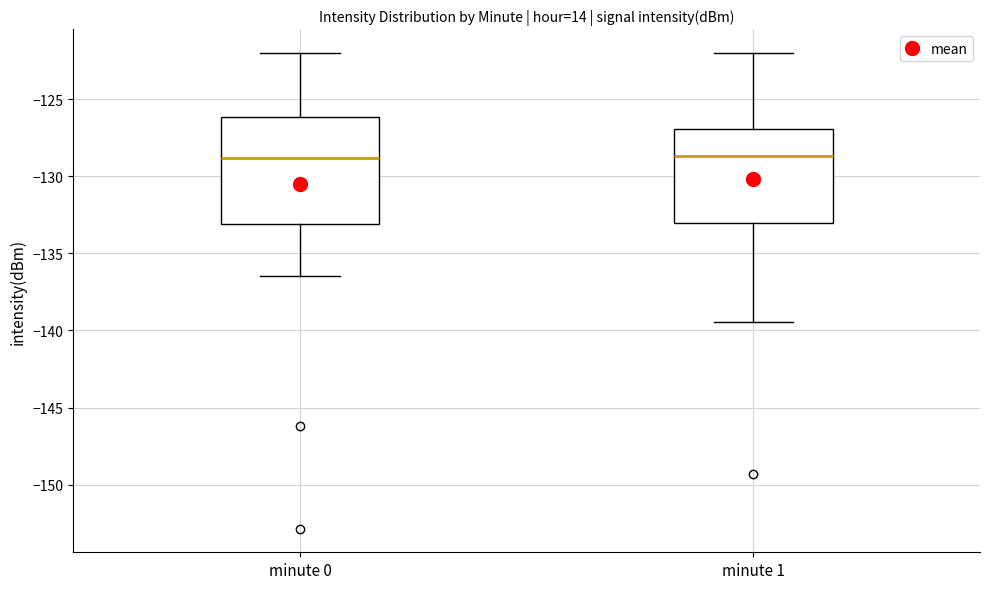

Where does the upper whisker of the box for minute 1 end on the y-axis? The values are not printed on the chart, so give them approximately, as read against the axis.

-122.0